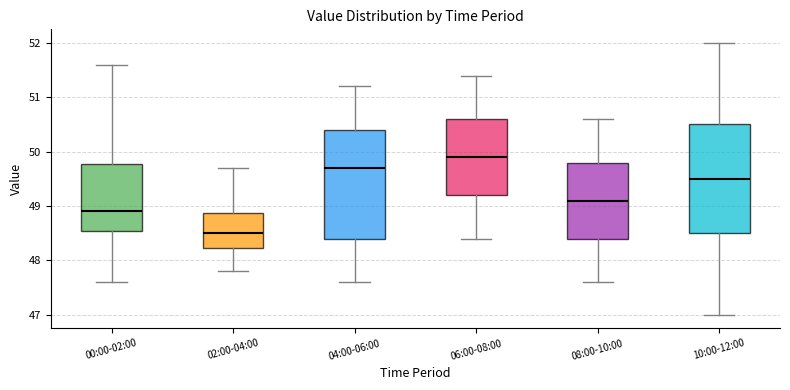

Which box's median line is the lowest?

02:00-04:00